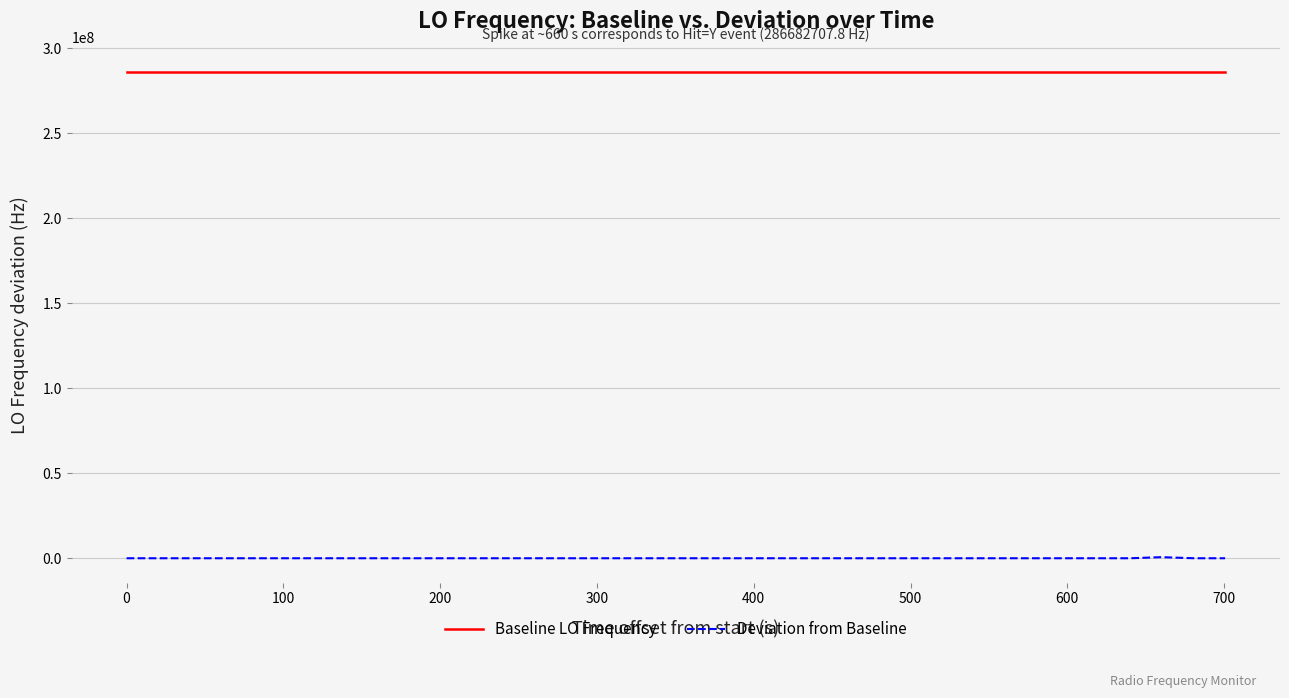

What is the maximum value shown in the chart?

286046999.1